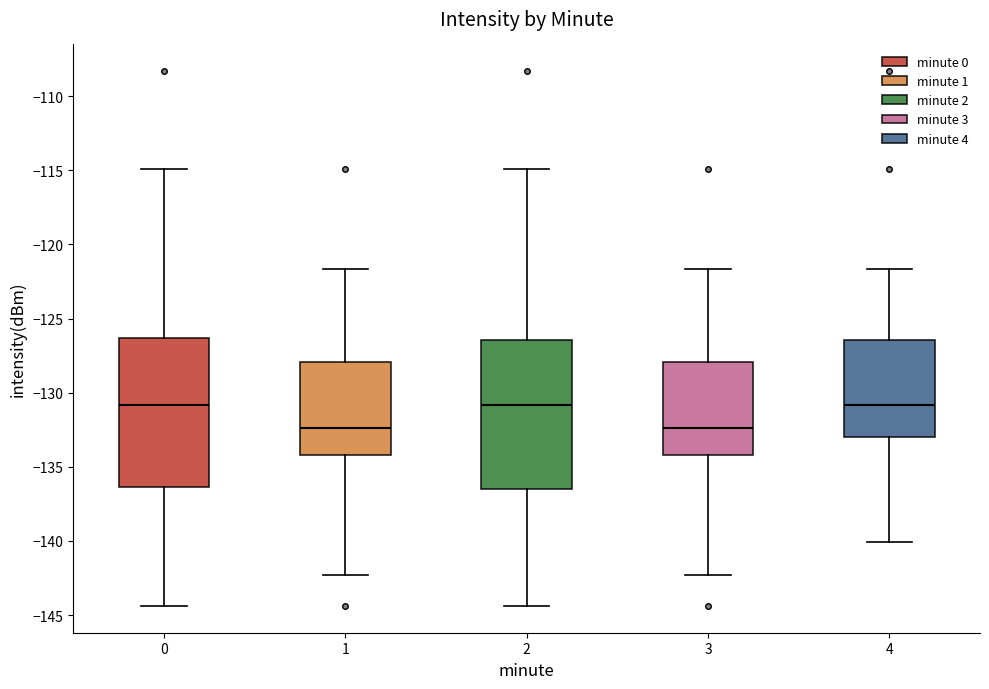

Reading left to right, read every box against the y-axis: the position of its median line, the range the box covers, and the ends of its whiskers. The values are not printed on the chart, so give them approximately, as read against the axis.

0: median -131.0, box -136.5 to -126.5, whiskers -144.5 to -115.0
1: median -132.5, box -134.0 to -128.0, whiskers -142.5 to -121.5
2: median -131.0, box -136.5 to -126.5, whiskers -144.5 to -115.0
3: median -132.5, box -134.0 to -128.0, whiskers -142.5 to -121.5
4: median -131.0, box -133.0 to -126.5, whiskers -140.0 to -121.5